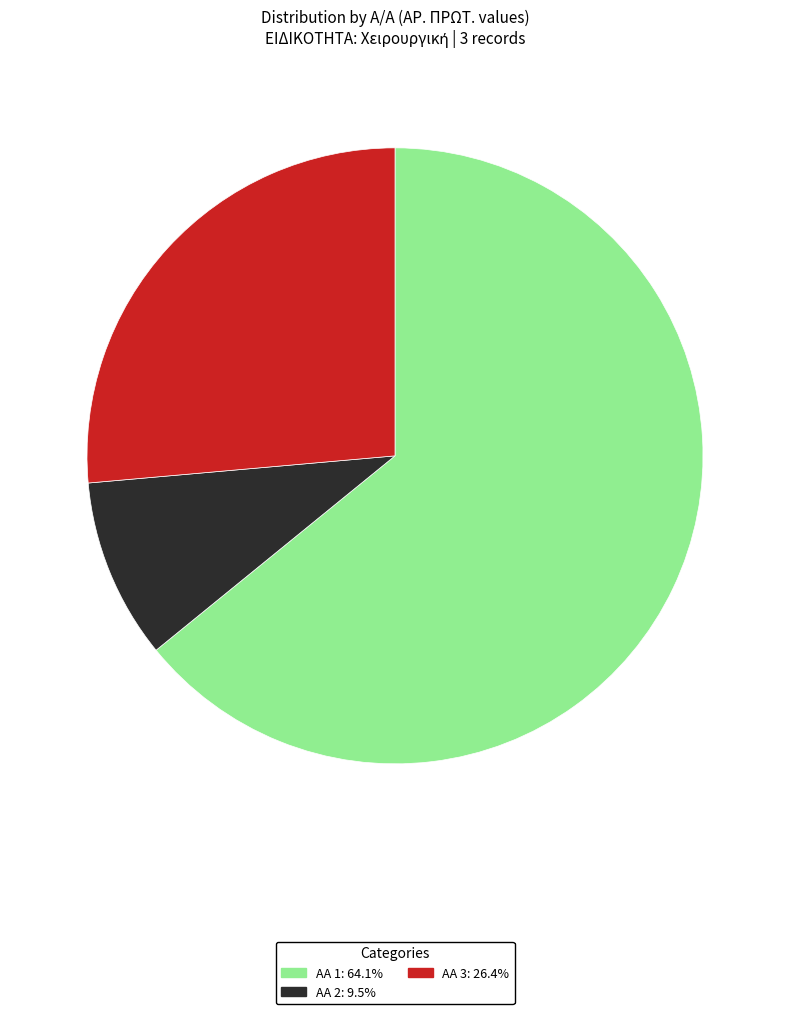

How many slices are in this pie chart?

3